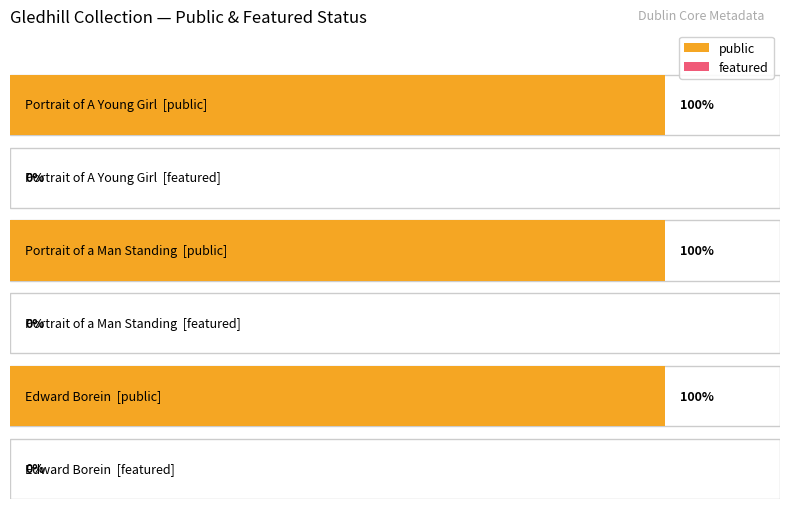

Which has a higher value, Portrait of A Young Girl or Portrait of a Man Standing?

Portrait of A Young Girl